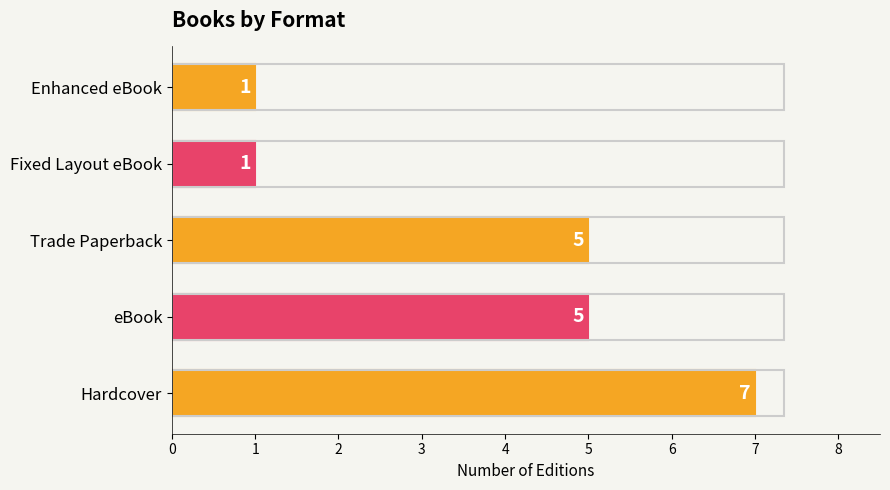

Does the chart contain stacked bars?

No